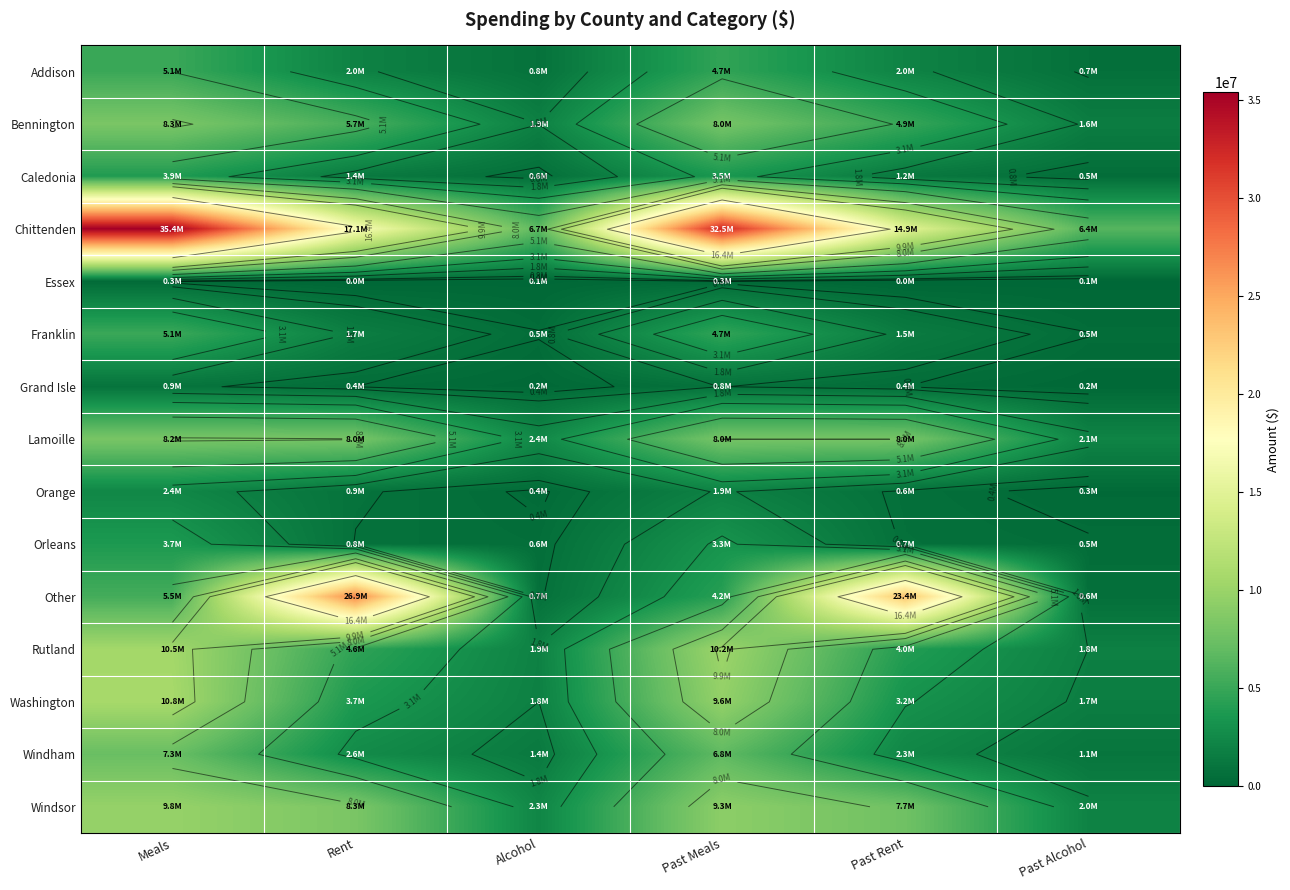

At which category is the sum across all series the highest?

Meals